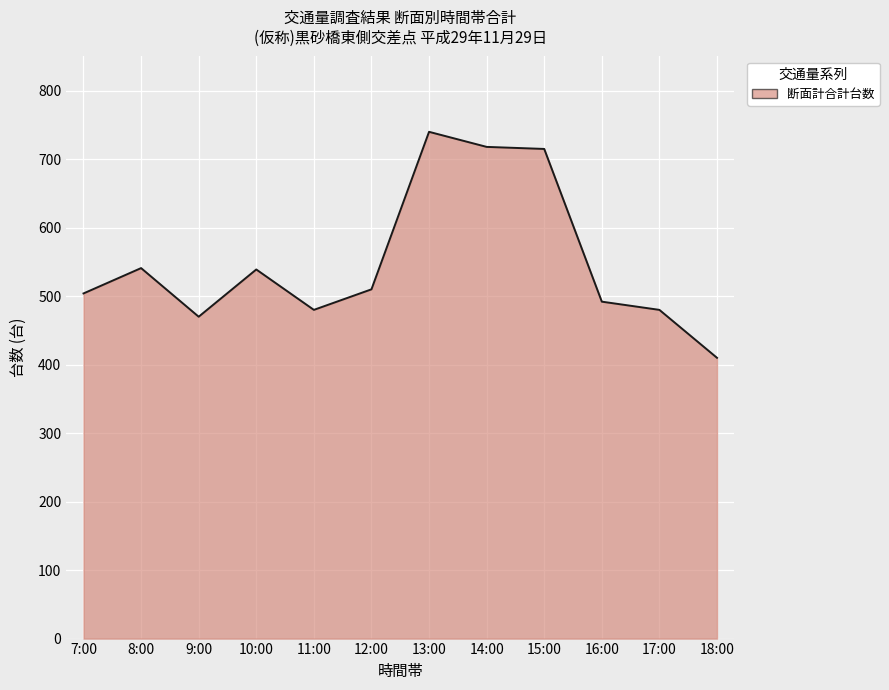

The chart shows a value of 696 at 12:00. True or false?

False